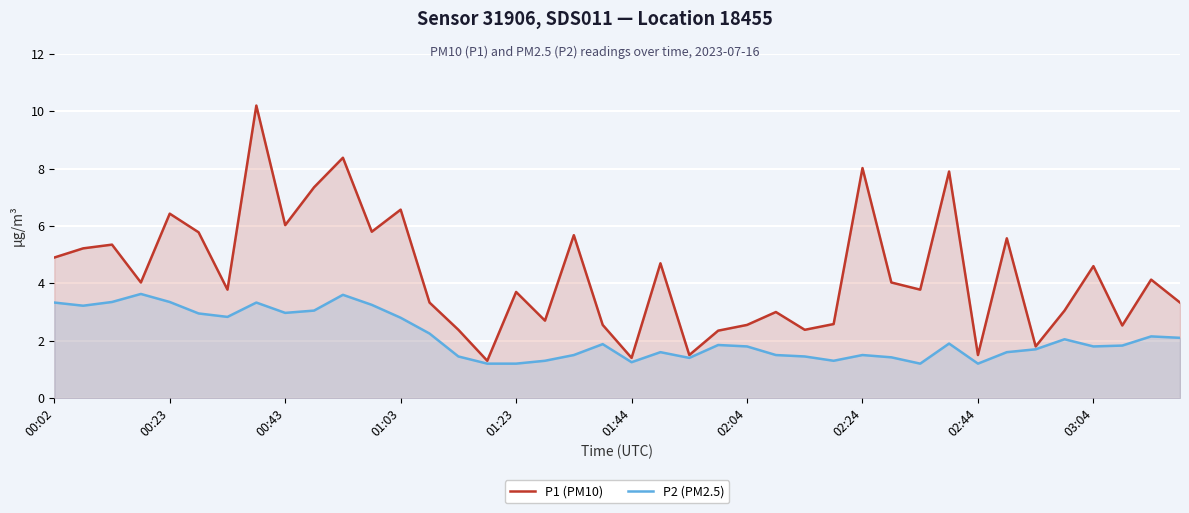

List the series in order of their overall mean, highest first.

P1 (PM10), P2 (PM2.5)